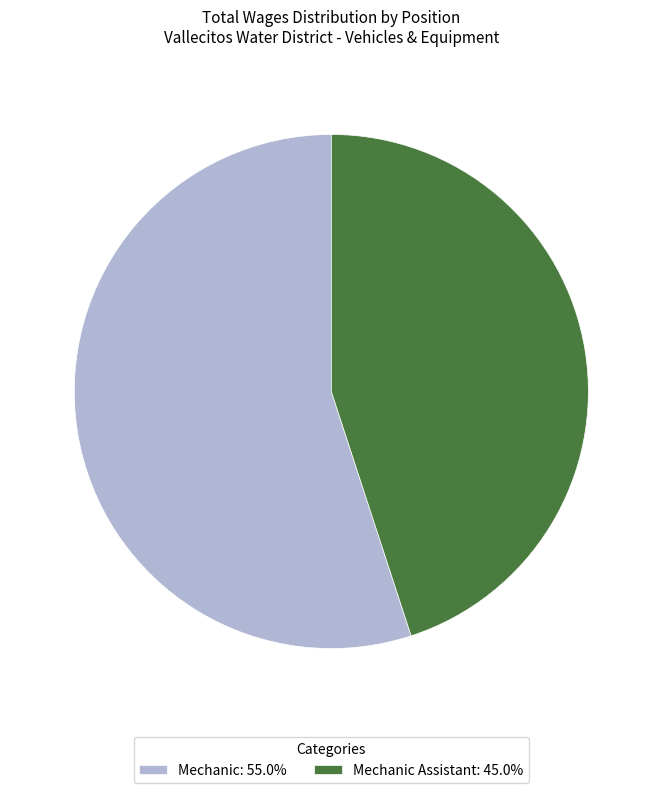

Combined, do Mechanic Assistant: 45.0% and Mechanic: 55.0% account for over 50%?

Yes